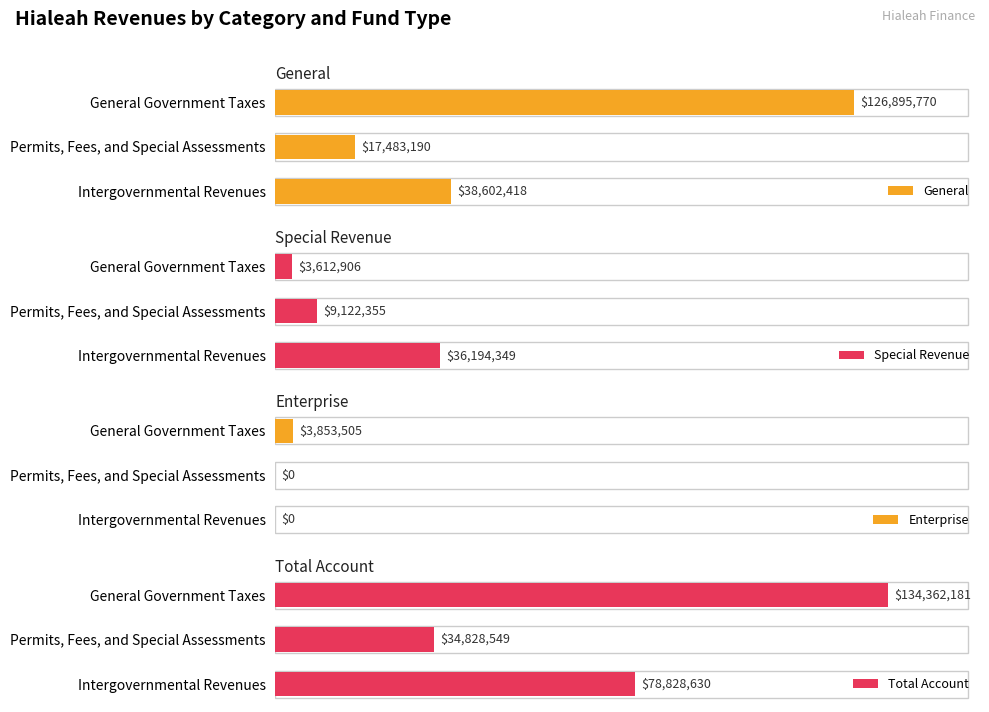

List the labels in order of General value, largest first.

General Government Taxes, Intergovernmental Revenues, Permits, Fees, and Special Assessments